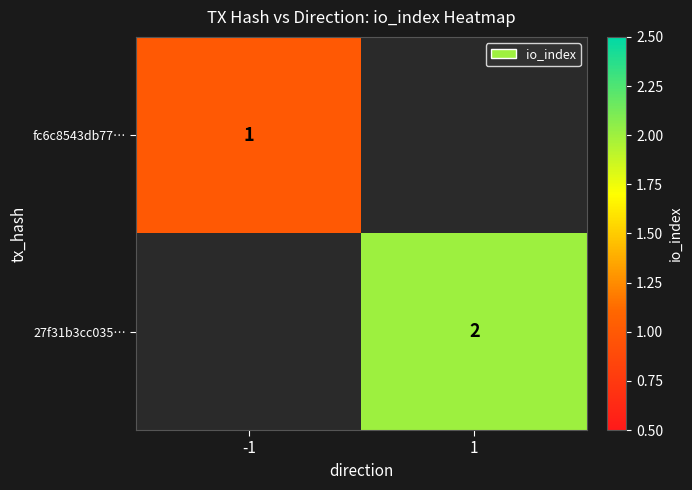

Which category has the highest value across all series?

1